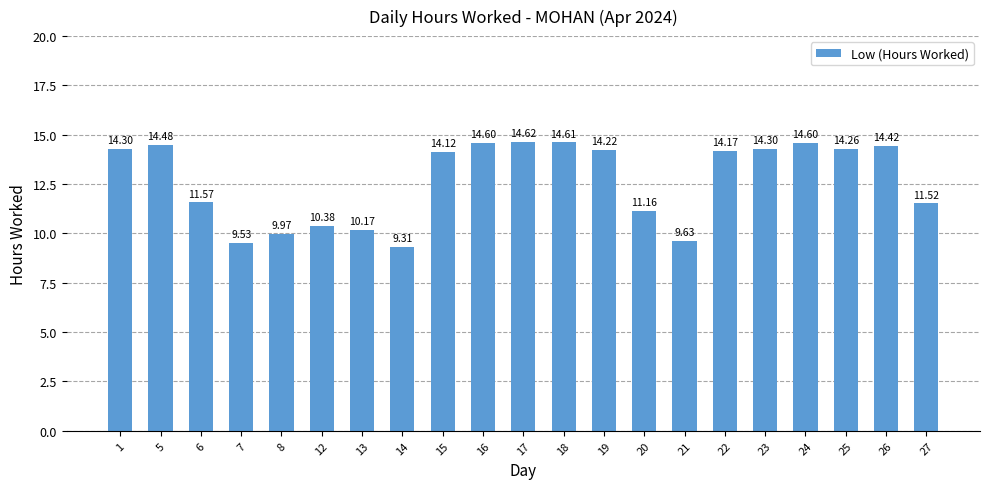

How many values are below 14?

9